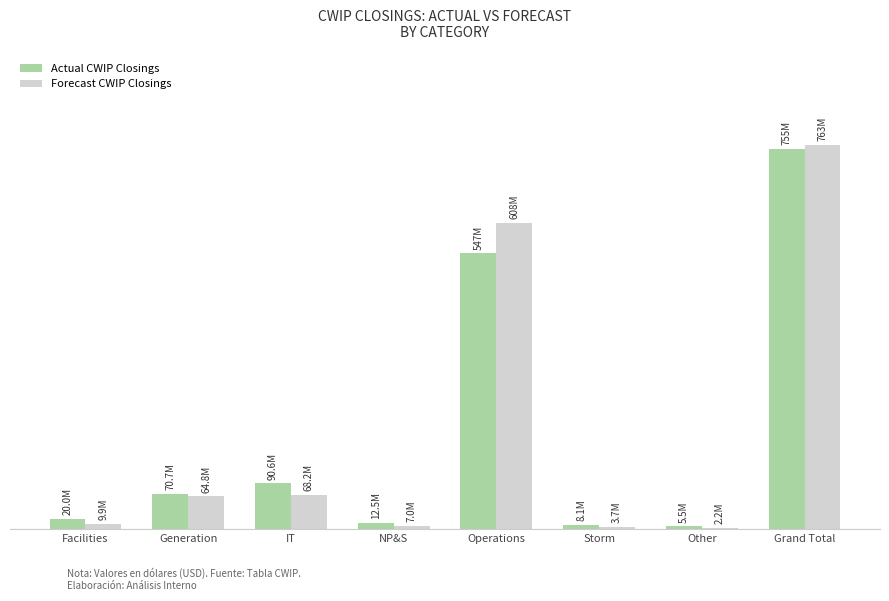

What are all the series names shown in the legend?

Actual CWIP Closings, Forecast CWIP Closings